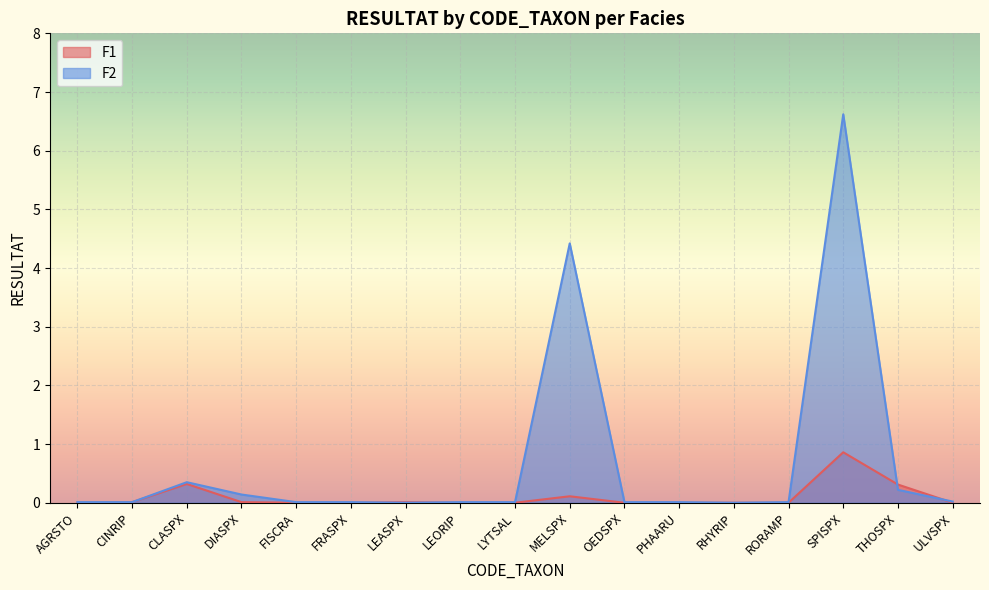

What is the sum of all F1 values?

1.6